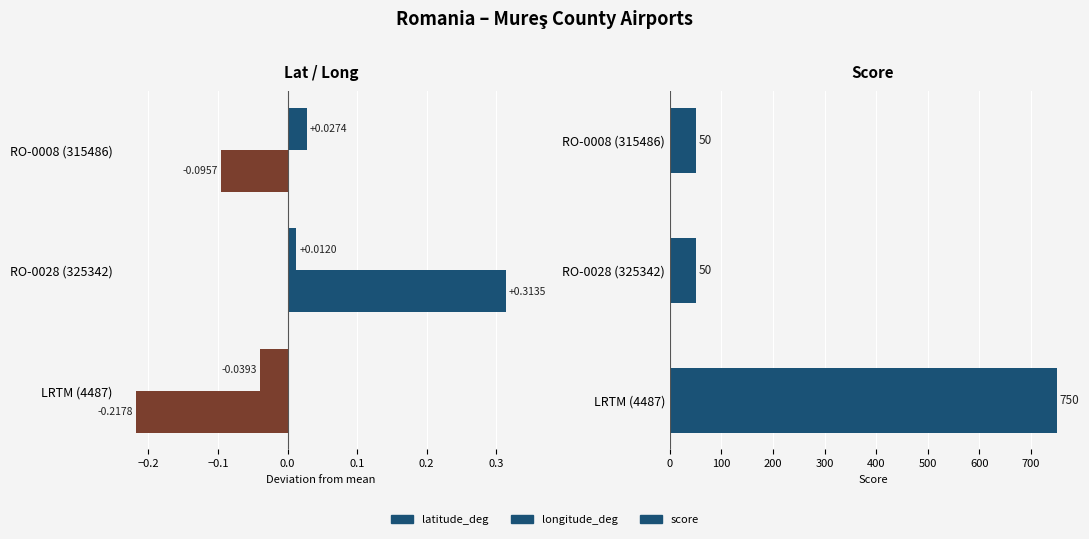

What is the greatest value displayed?

750.0